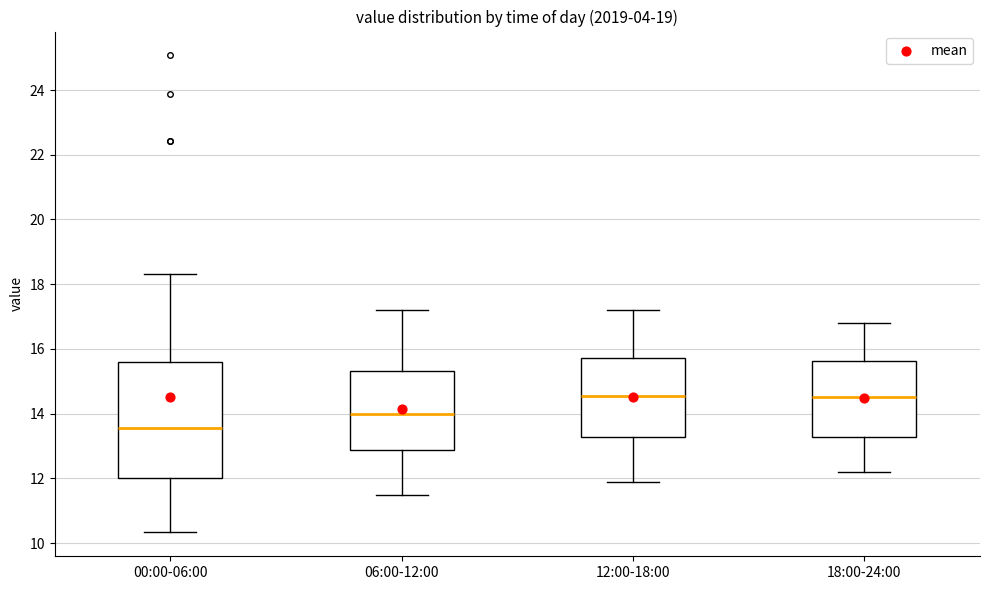

Reading left to right, read every box against the y-axis: the position of its median line, the range the box covers, and the ends of its whiskers. The values are not printed on the chart, so give them approximately, as read against the axis.

00:00-06:00: median 13.6, box 12.0 to 15.6, whiskers 10.4 to 18.4
06:00-12:00: median 14.0, box 12.8 to 15.4, whiskers 11.6 to 17.2
12:00-18:00: median 14.6, box 13.2 to 15.8, whiskers 12.0 to 17.2
18:00-24:00: median 14.6, box 13.2 to 15.6, whiskers 12.2 to 16.8